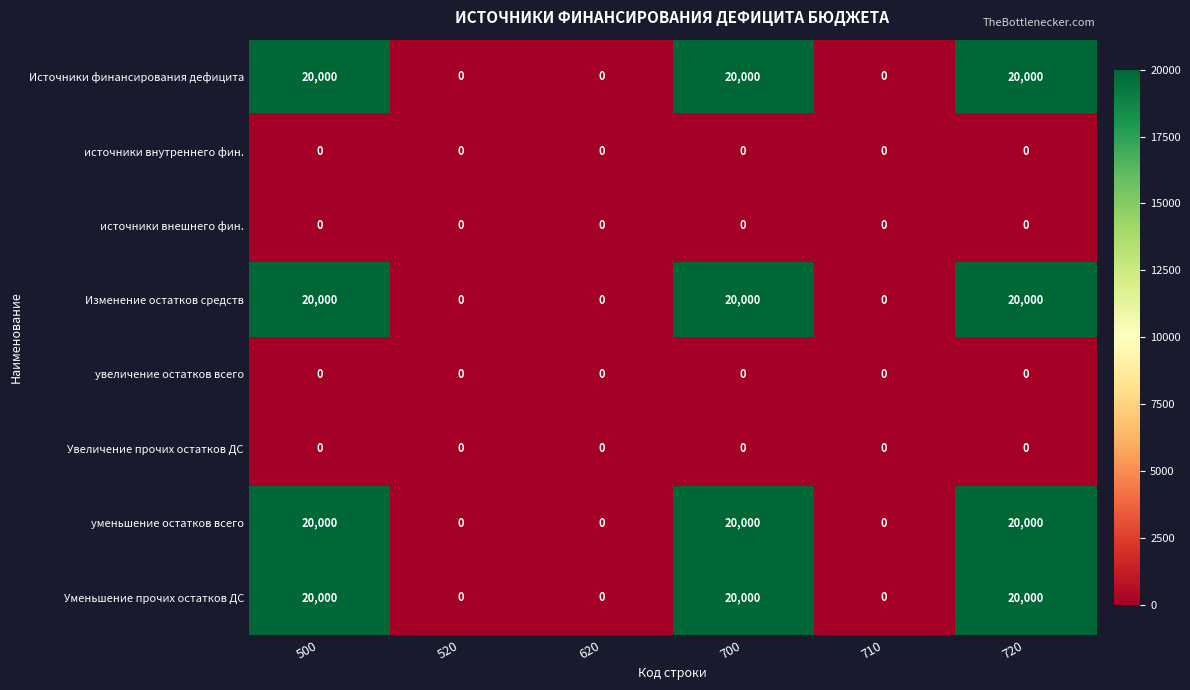

What is the maximum value for уменьшение остатков всего?

20000